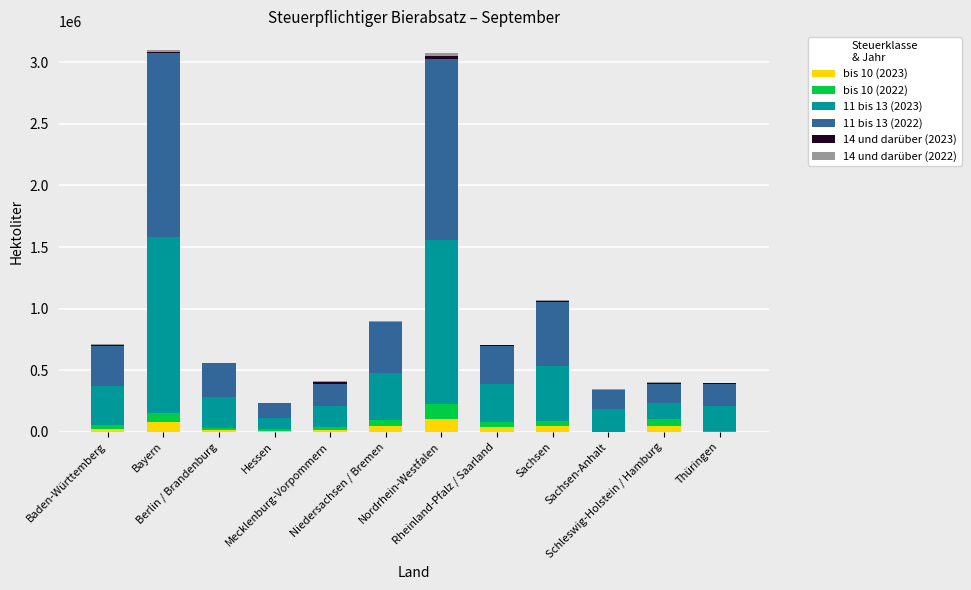

What is the highest value of the bis 10 (2023) series?

103764.0